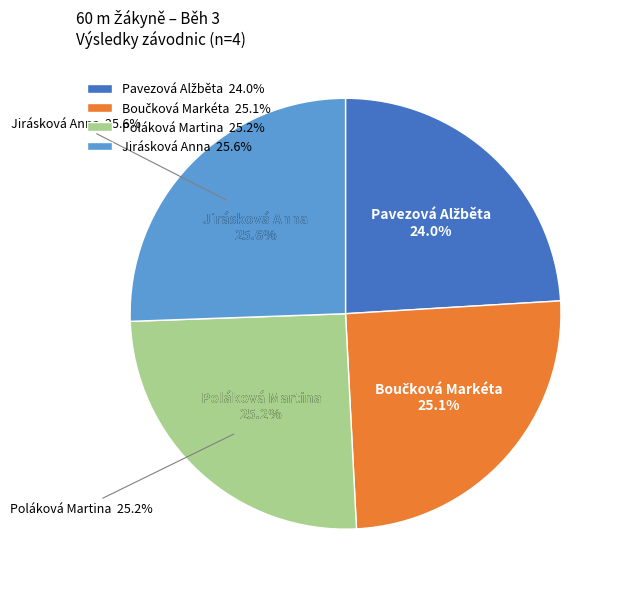

Count the number of slices in the pie.

4